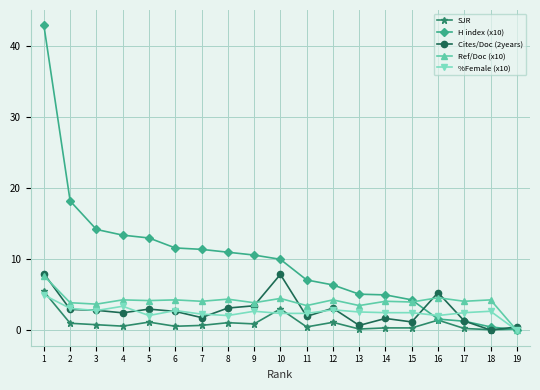

Which series has the largest range (max minus min)?

H index (x10)